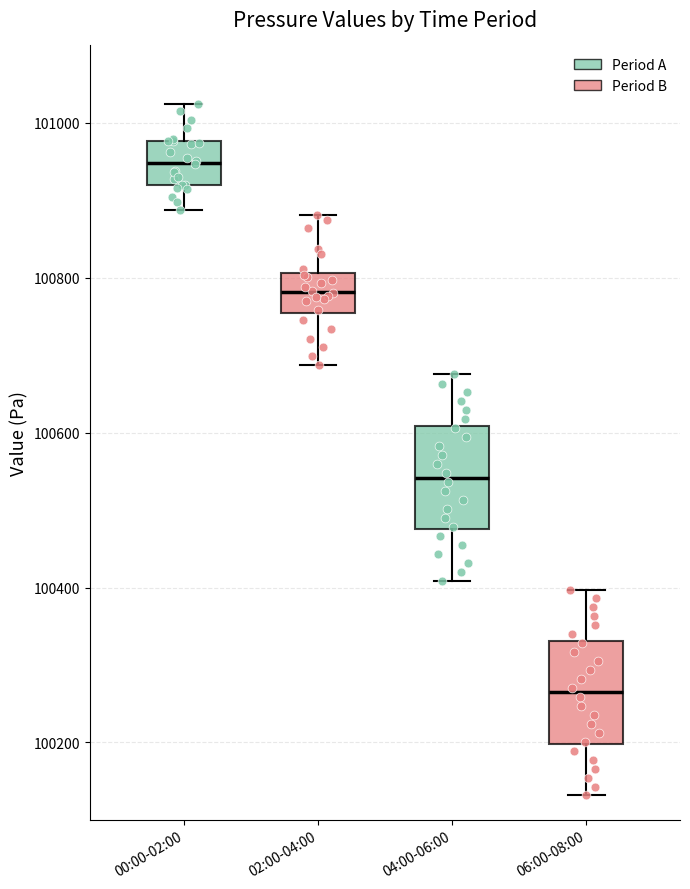

Reading left to right, read every box against the y-axis: the position of its median line, the range the box covers, and the ends of its whiskers. The values are not printed on the chart, so give them approximately, as read against the axis.

00:00-02:00: median 100940, box 100920 to 100980, whiskers 100880 to 101020
02:00-04:00: median 100780, box 100760 to 100800, whiskers 100680 to 100880
04:00-06:00: median 100540, box 100480 to 100600, whiskers 100400 to 100680
06:00-08:00: median 100260, box 100200 to 100340, whiskers 100140 to 100400